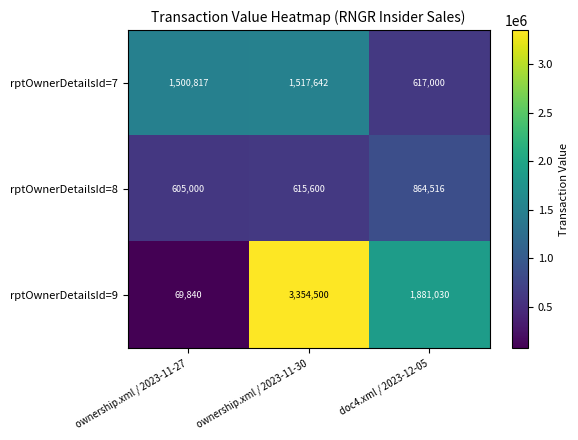

True or false: rptOwnerDetailsId=7 has a value of 617000 at doc4.xml / 2023-12-05.

True